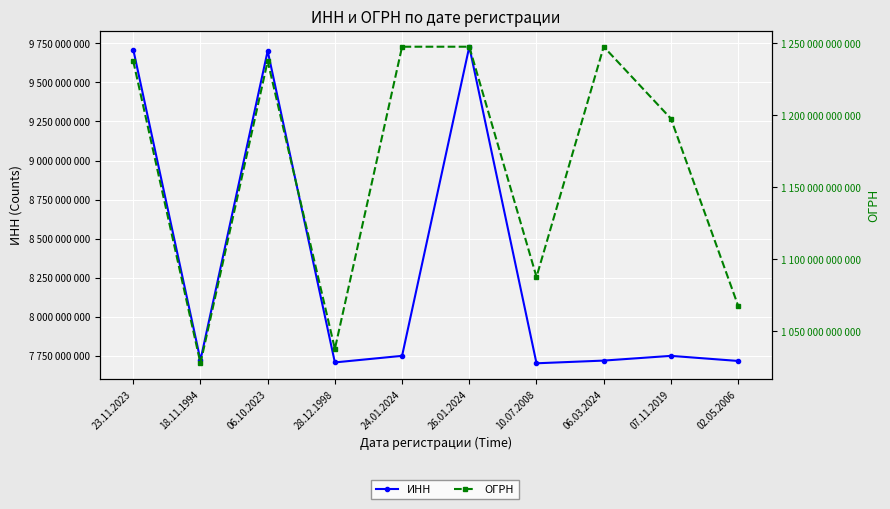

What is the difference between the maximum and second lowest values in the ОГРН series?

209960752936